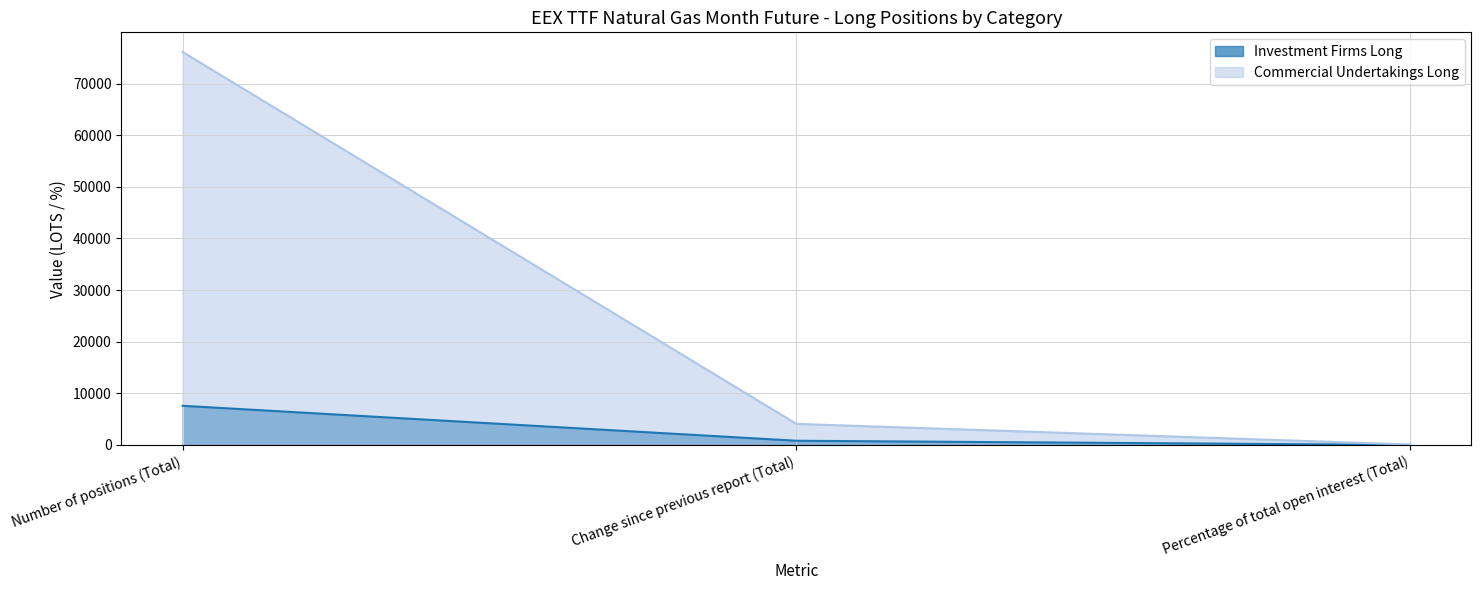

What is the value of the Investment Firms Long point at the 3rd from the left?

9.0